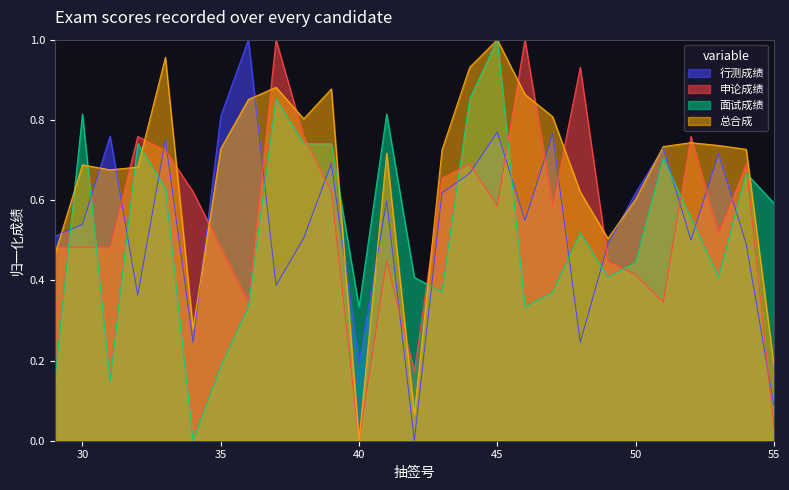

How many data points in 行测成绩 are above 0?

26